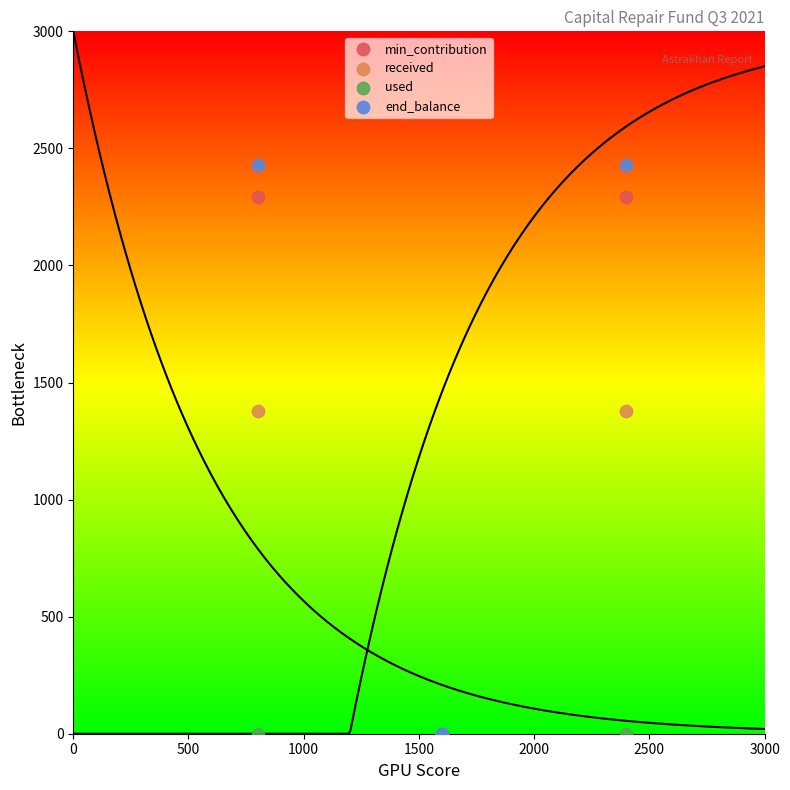

Which series contains the highest Y value?

end_balance